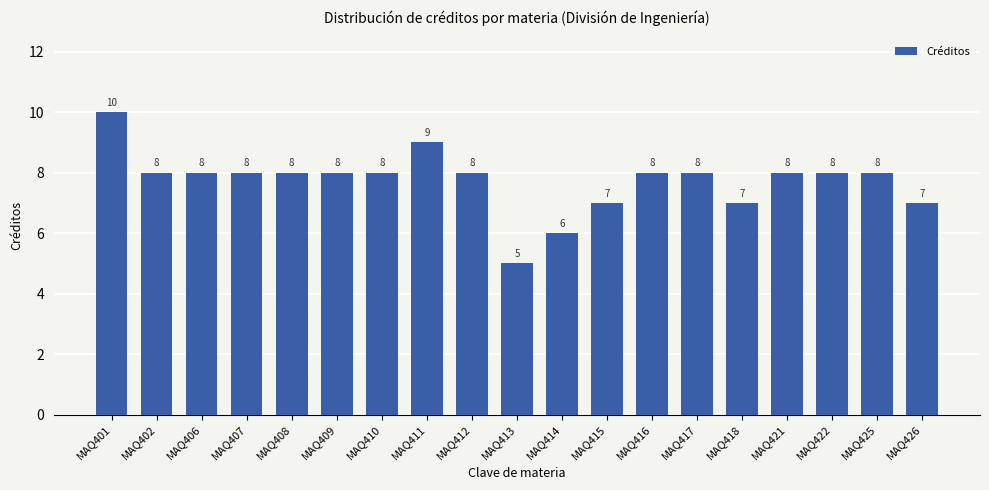

How many bars are there in total?

19